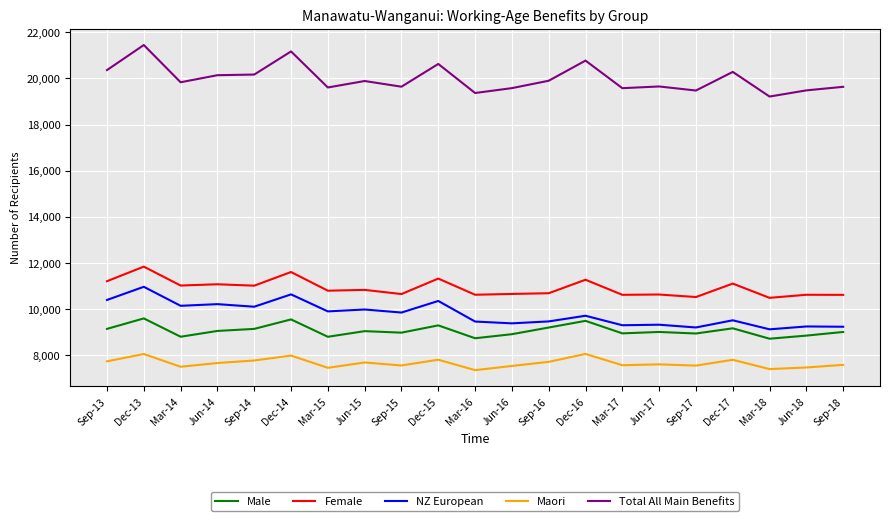

True or false: Total All Main Benefits and Male intersect in this chart.

False